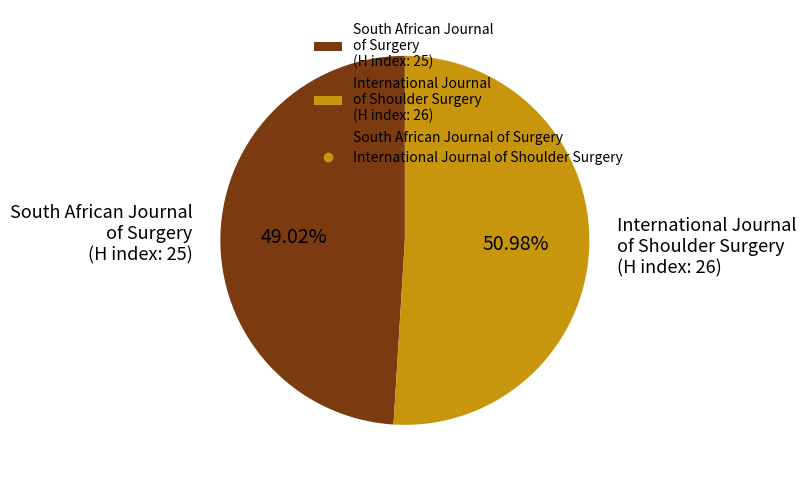

What is the total percentage of South African Journal of Surgery and International Journal of Shoulder Surgery?

100.0%